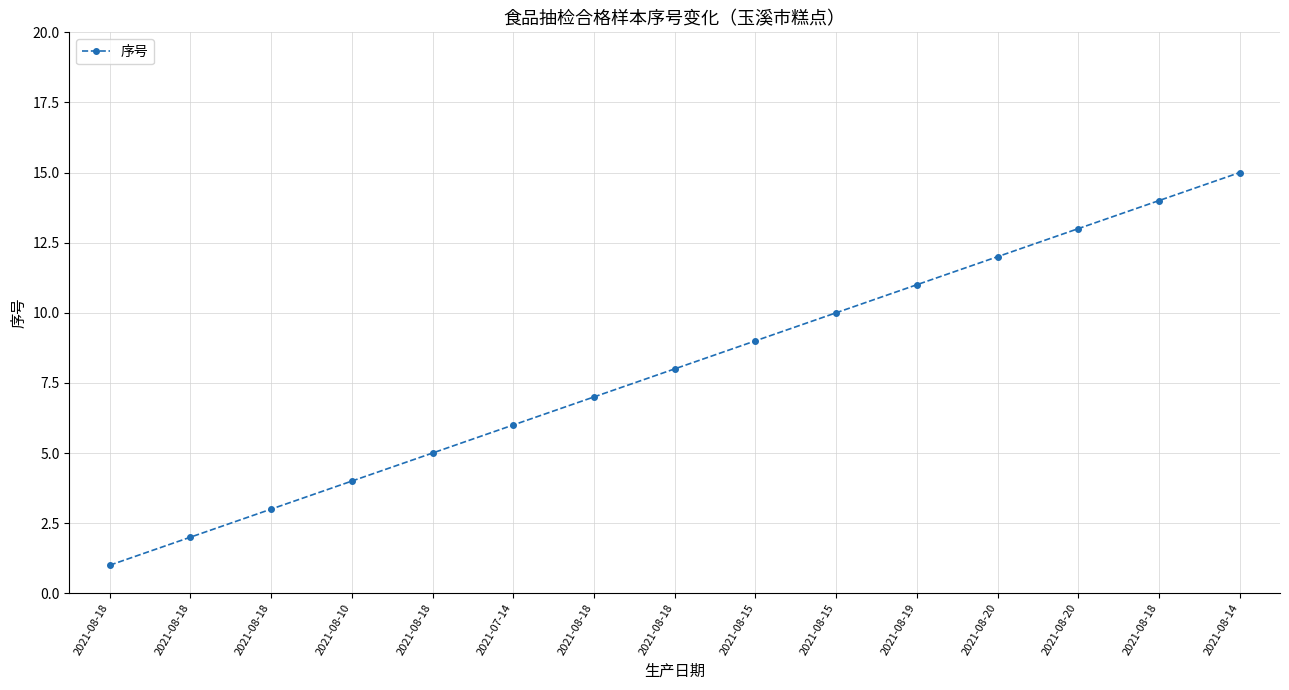

What is the value of the 6th point from the left?

6